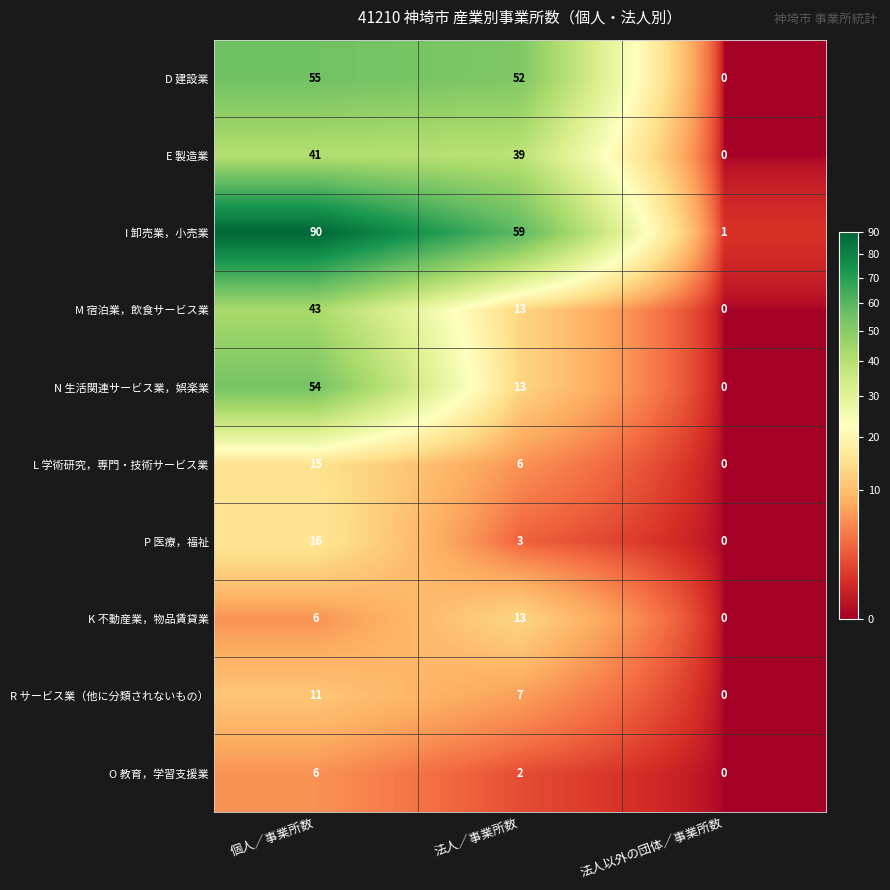

Reading left to right, extract all data points from this chart.

D 建設業: 個人／事業所数=55	法人／事業所数=52	法人以外の団体／事業所数=0
E 製造業: 個人／事業所数=41	法人／事業所数=39	法人以外の団体／事業所数=0
I 卸売業，小売業: 個人／事業所数=90	法人／事業所数=59	法人以外の団体／事業所数=1
M 宿泊業，飲食サービス業: 個人／事業所数=43	法人／事業所数=13	法人以外の団体／事業所数=0
N 生活関連サービス業，娯楽業: 個人／事業所数=54	法人／事業所数=13	法人以外の団体／事業所数=0
L 学術研究，専門・技術サービス業: 個人／事業所数=15	法人／事業所数=6	法人以外の団体／事業所数=0
P 医療，福祉: 個人／事業所数=16	法人／事業所数=3	法人以外の団体／事業所数=0
K 不動産業，物品賃貸業: 個人／事業所数=6	法人／事業所数=13	法人以外の団体／事業所数=0
R サービス業（他に分類されないもの）: 個人／事業所数=11	法人／事業所数=7	法人以外の団体／事業所数=0
O 教育，学習支援業: 個人／事業所数=6	法人／事業所数=2	法人以外の団体／事業所数=0